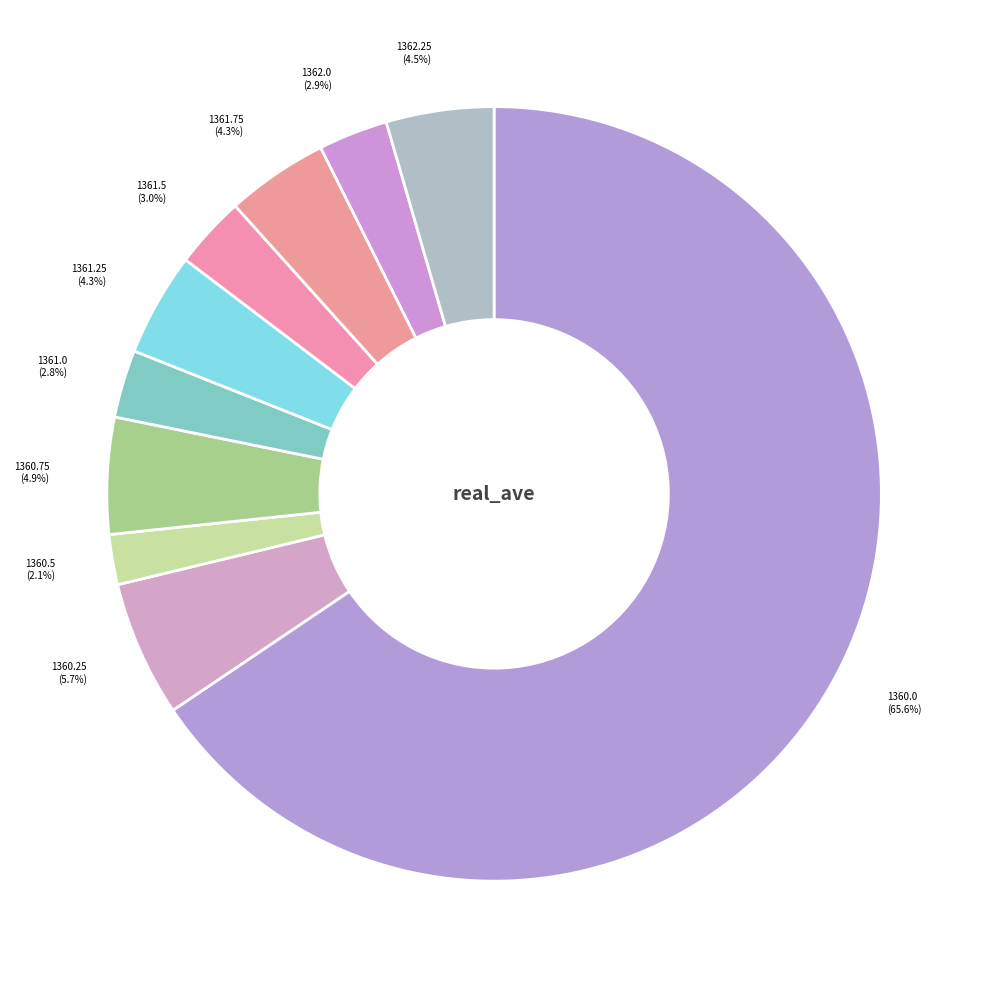

Between 1360.5 (2.1%) and 1360.25 (5.7%), which is larger?

1360.25 (5.7%)